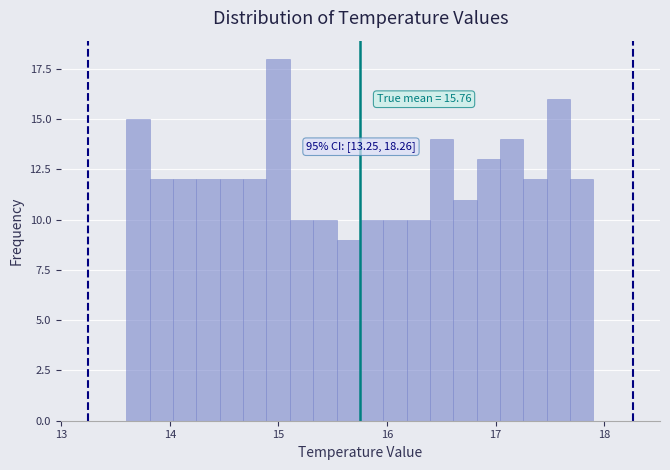

Around what value on the x-axis is the tallest bar? Give the approximate position of its centre, as read against the axis.

15.0